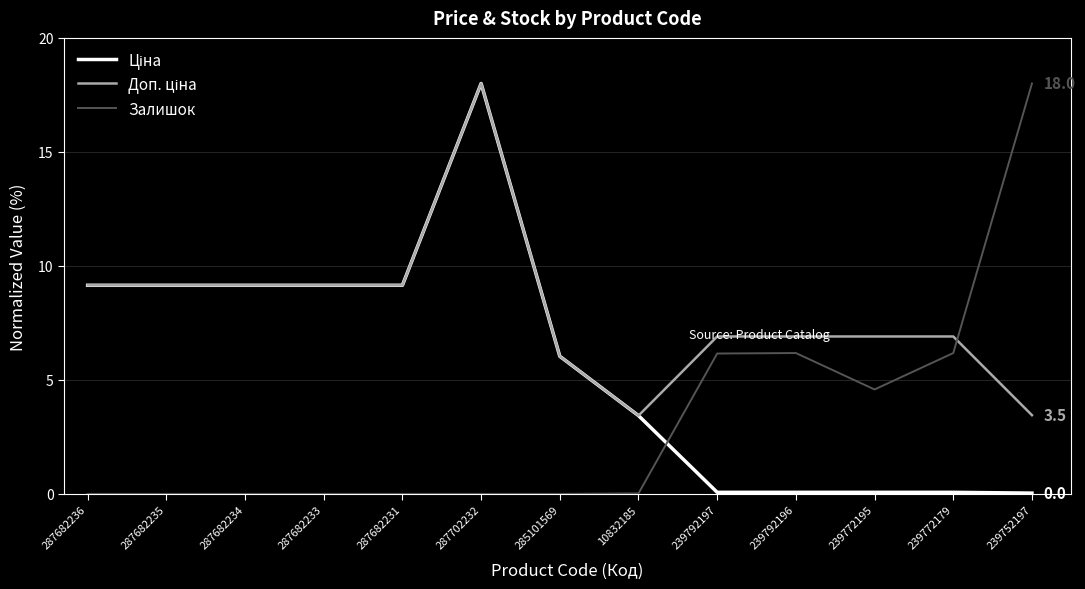

What position from the left is 287682235?

2